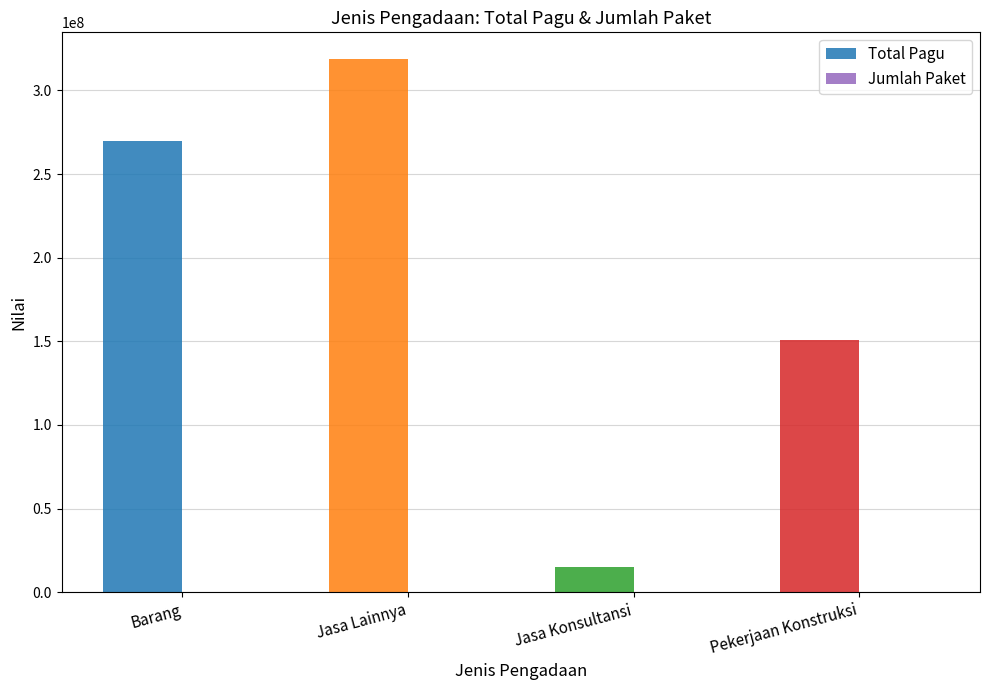

What is the greatest value displayed?

318750000